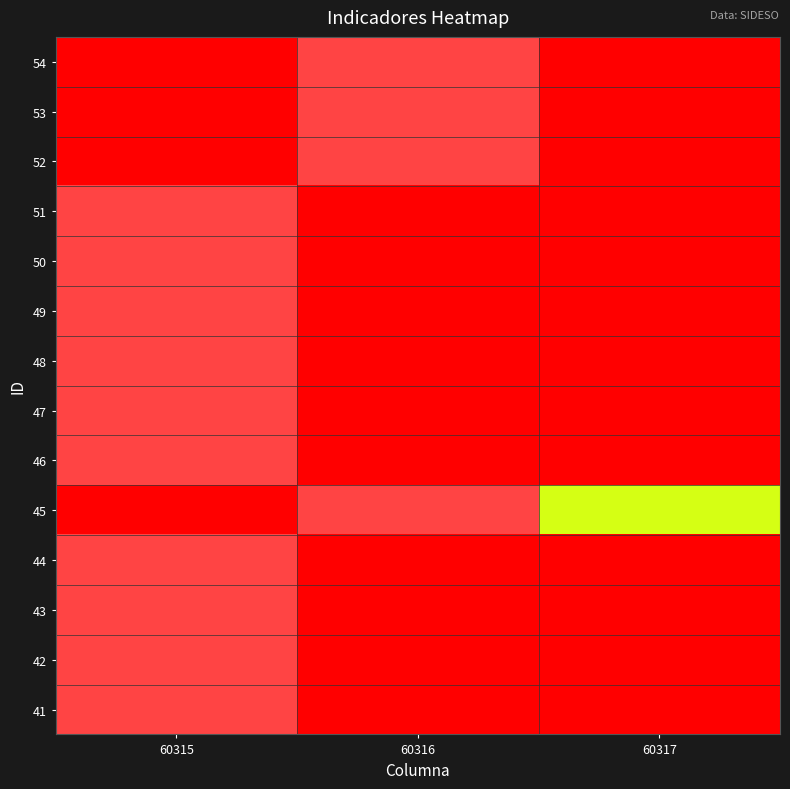

What is the spread (max minus min) of values at 60317?

0.5